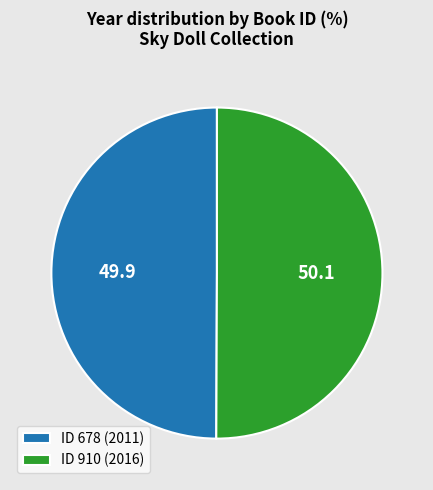

Is the sum of ID 678 (2011) and ID 910 (2016) greater than half?

Yes